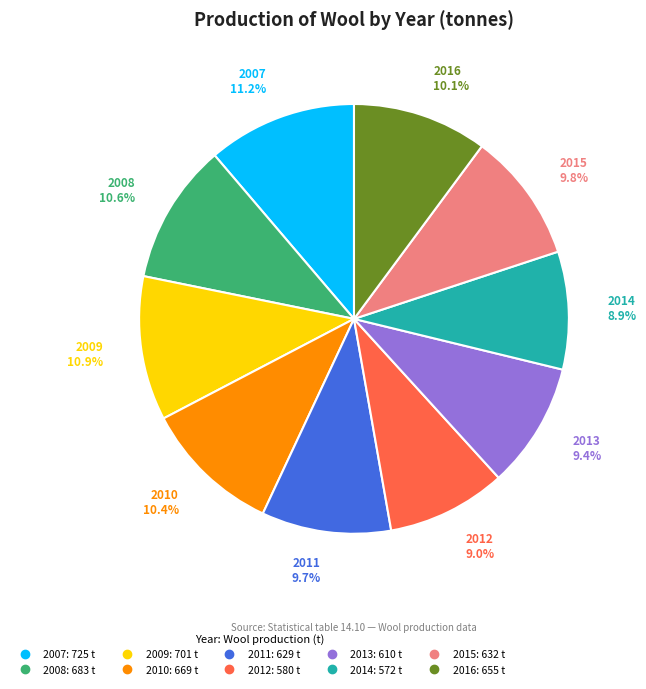

Is 2009 the majority of the pie?

No